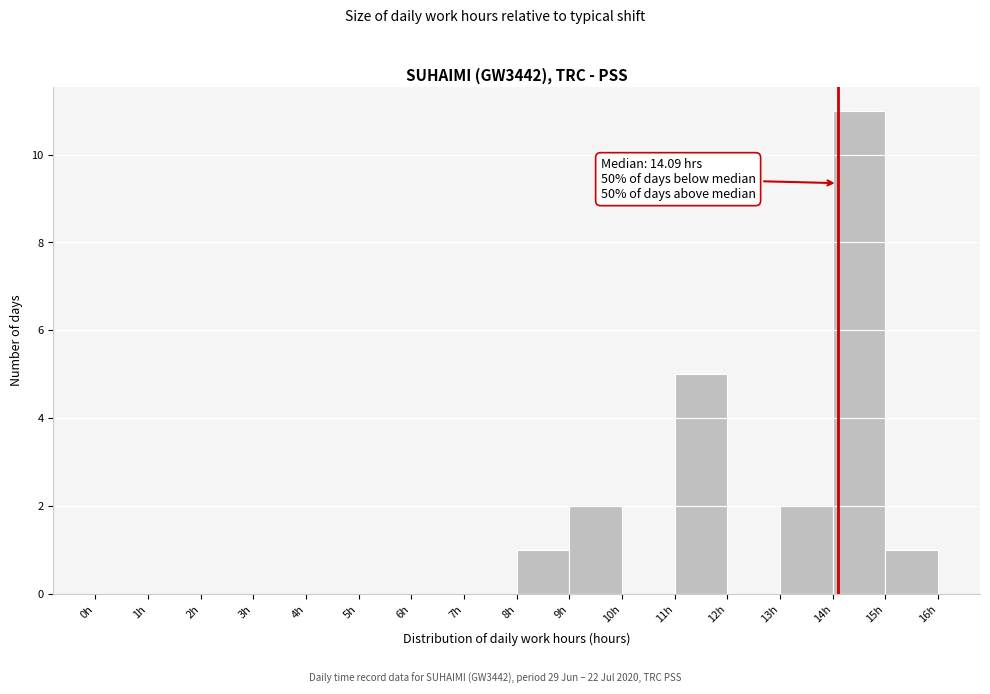

Over which range of the x-axis is the bar tallest?

14 to 15